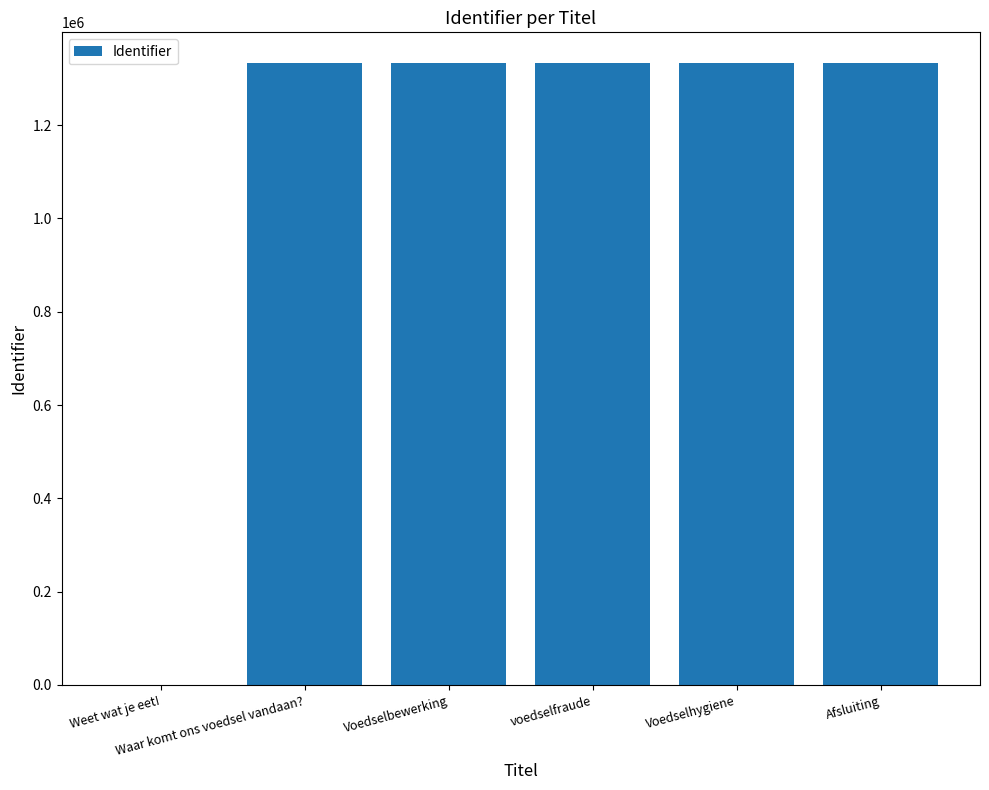

What is the greatest value displayed?

1332054